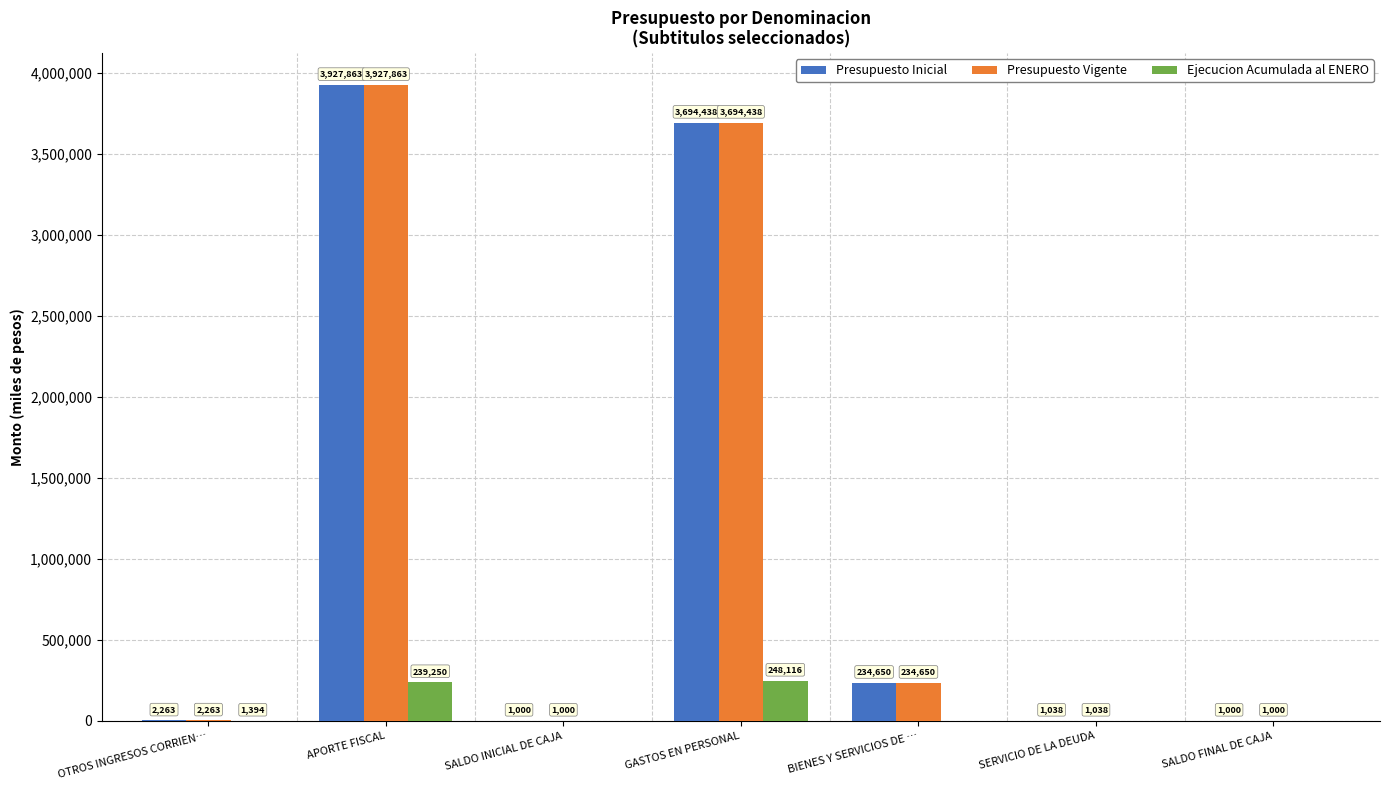

What value does the Presupuesto Vigente series have at APORTE FISCAL, to the nearest 10?

3927860